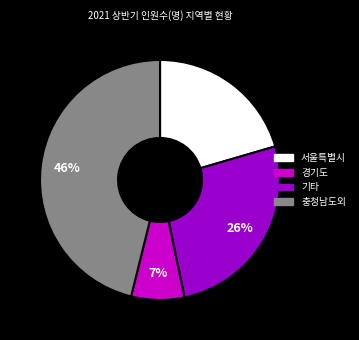

Is there a majority slice in this chart?

No